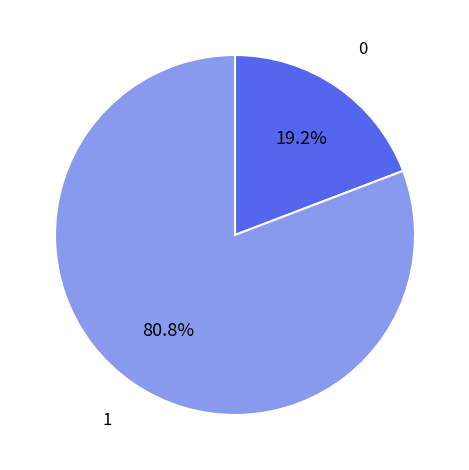

Is there a majority slice in this chart?

Yes